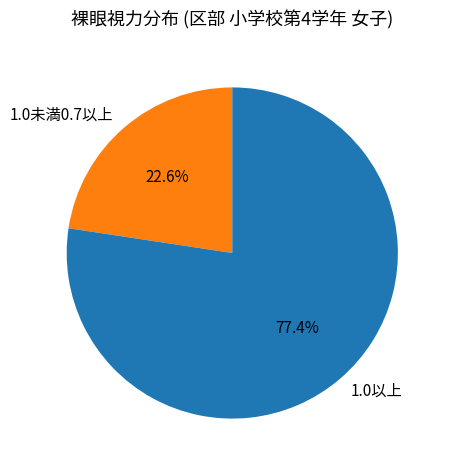

Combined, what portion of the pie is 1.0以上 and 1.0未満0.7以上?

100.0%